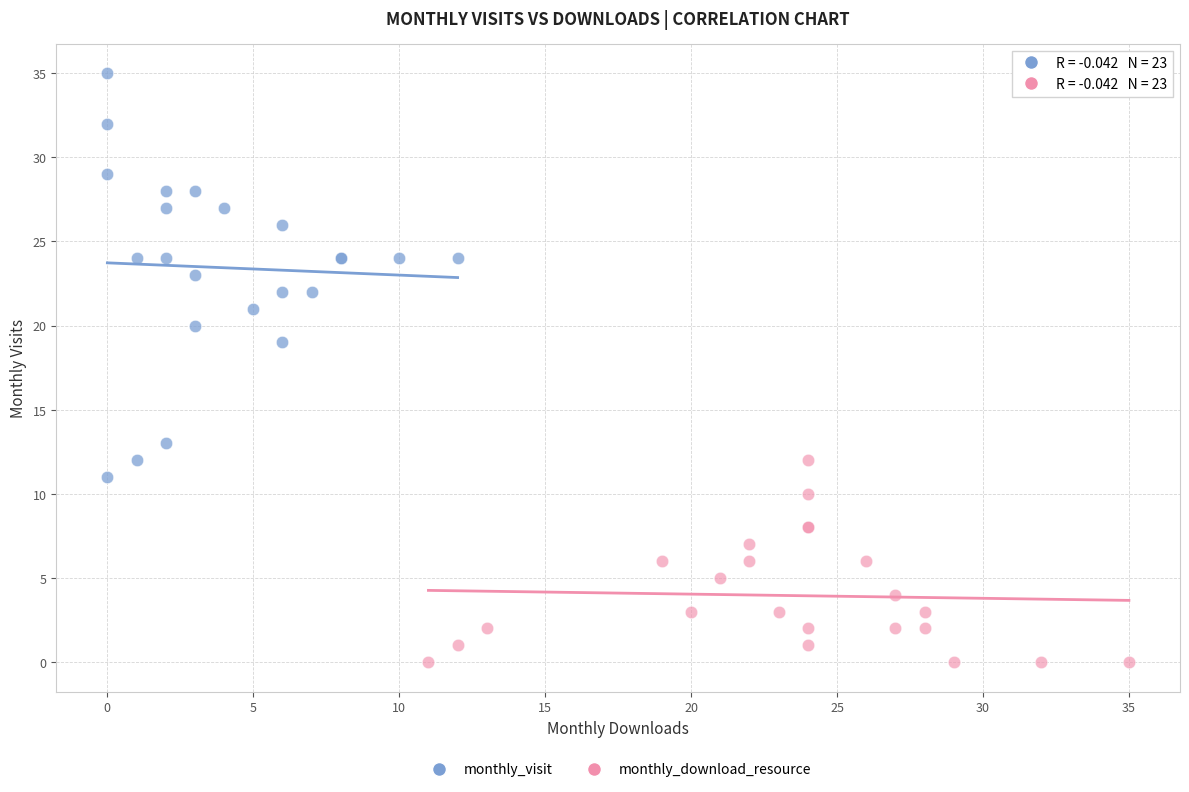

Which series has the widest spread of Y values?

monthly_visit